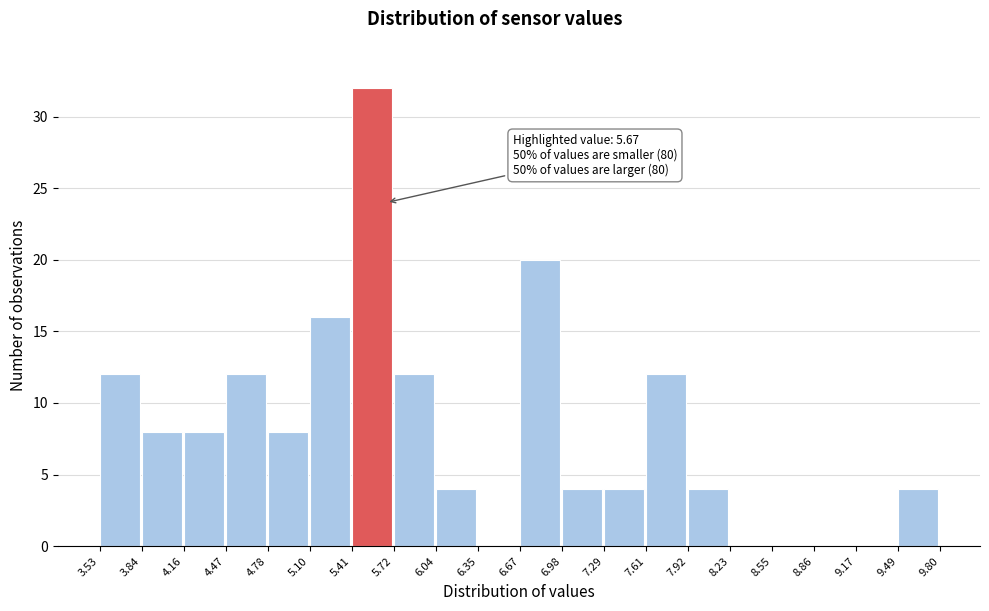

Over which range of the x-axis is the bar tallest?

5.41 to 5.72